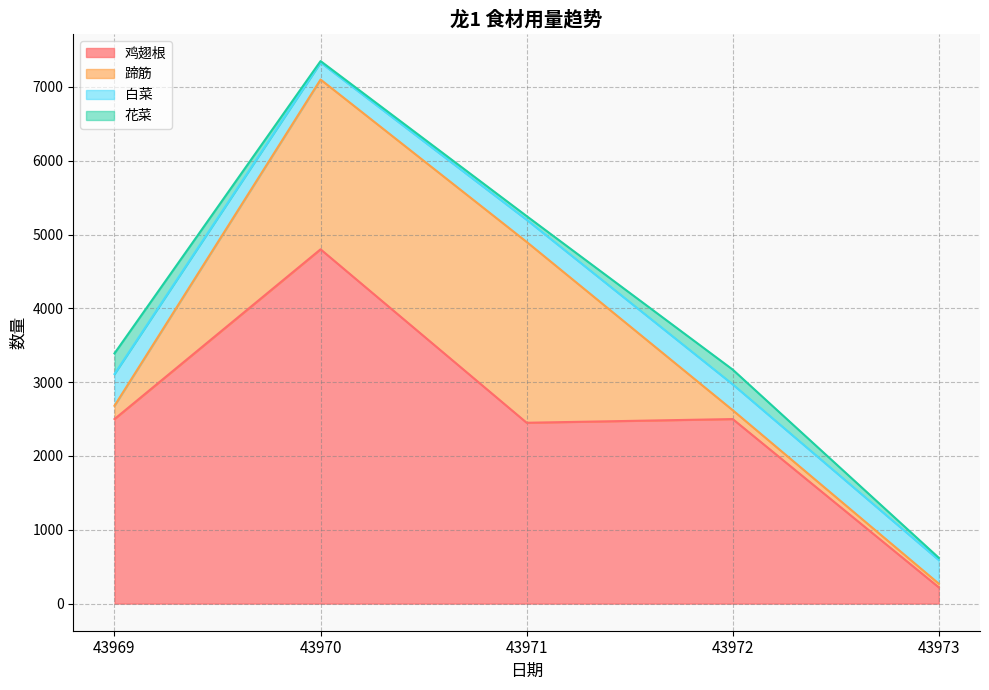

True or false: 花菜 has a value of 66 at 43971.

False